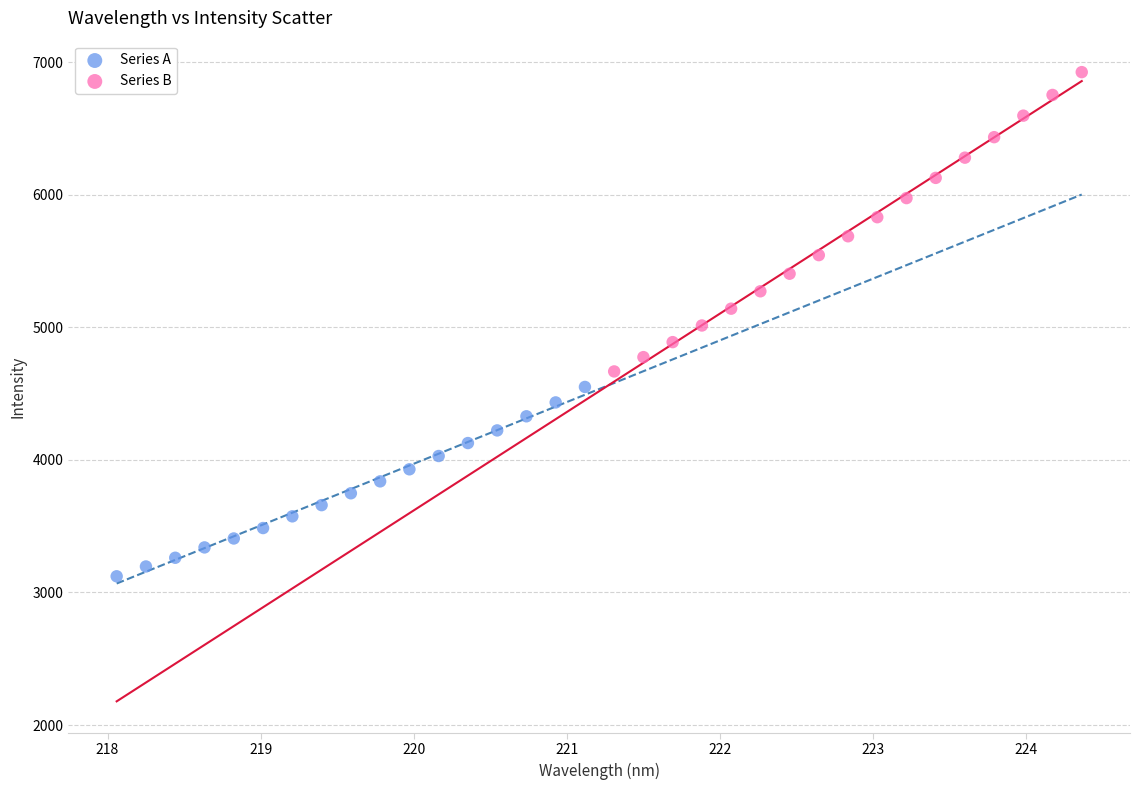

Which series has the largest Y range (max minus min)?

Series B